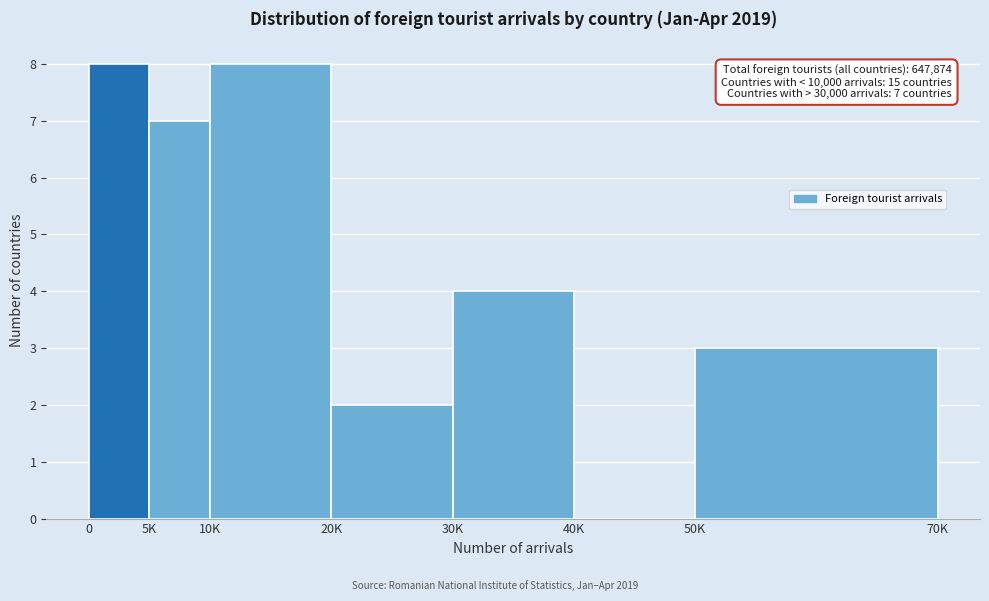

Reading right to left, extract all data points from this chart.

50K=3	40K=0	30K=4	20K=2	10K=8	5K=7	0=8